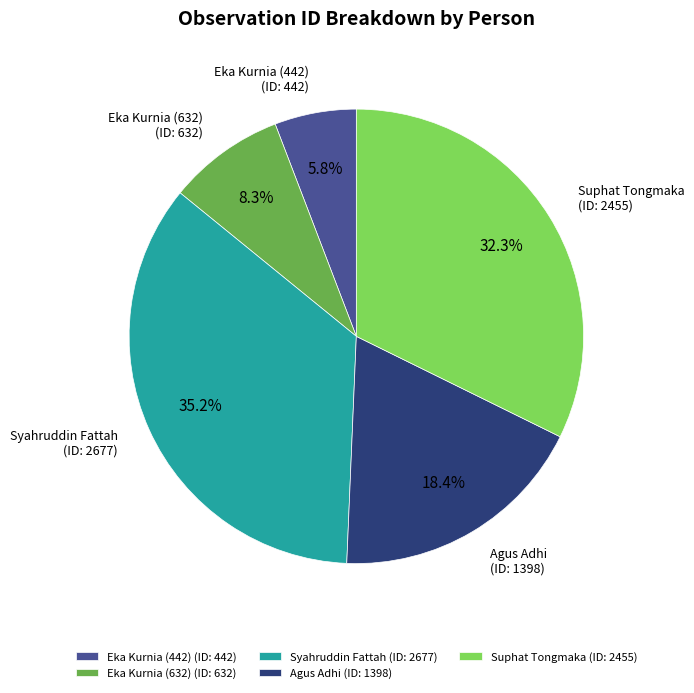

Approximately how many times larger is the value at Suphat Tongmaka compared to Syahruddin Fattah?

0.9